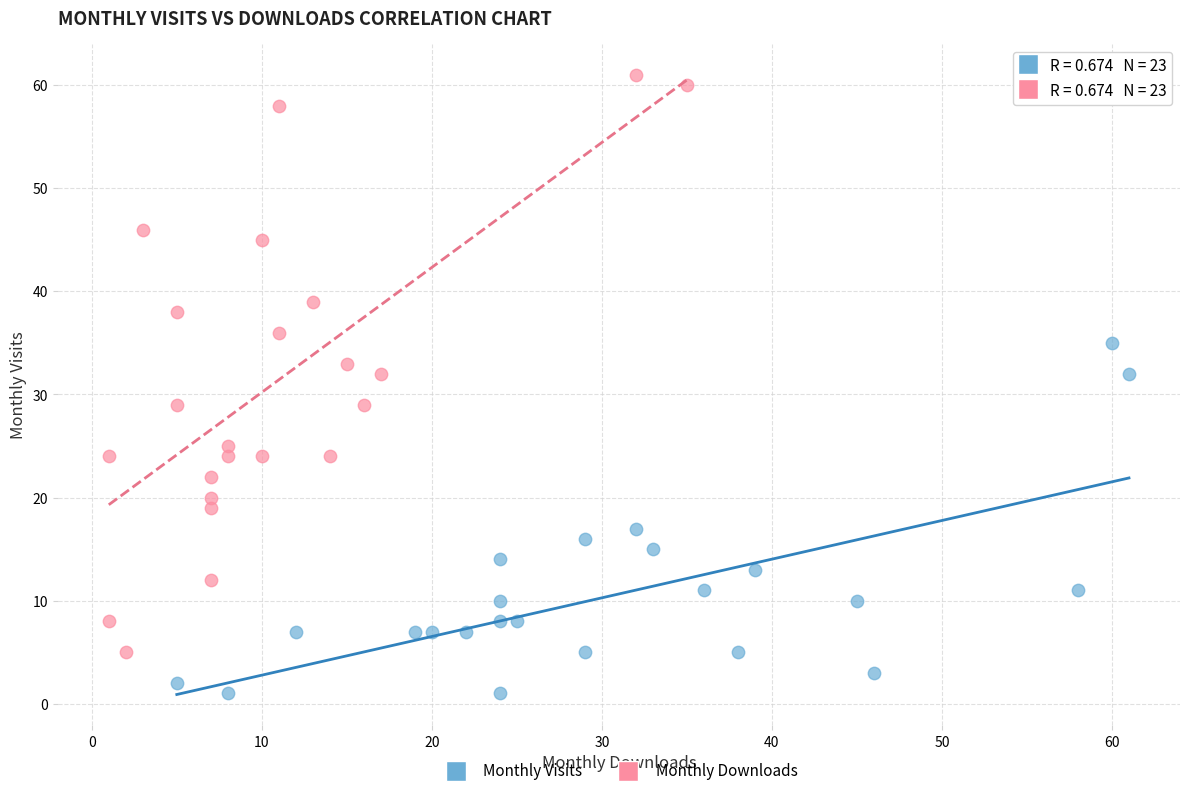

Which series has the widest spread of Y values?

Monthly Downloads